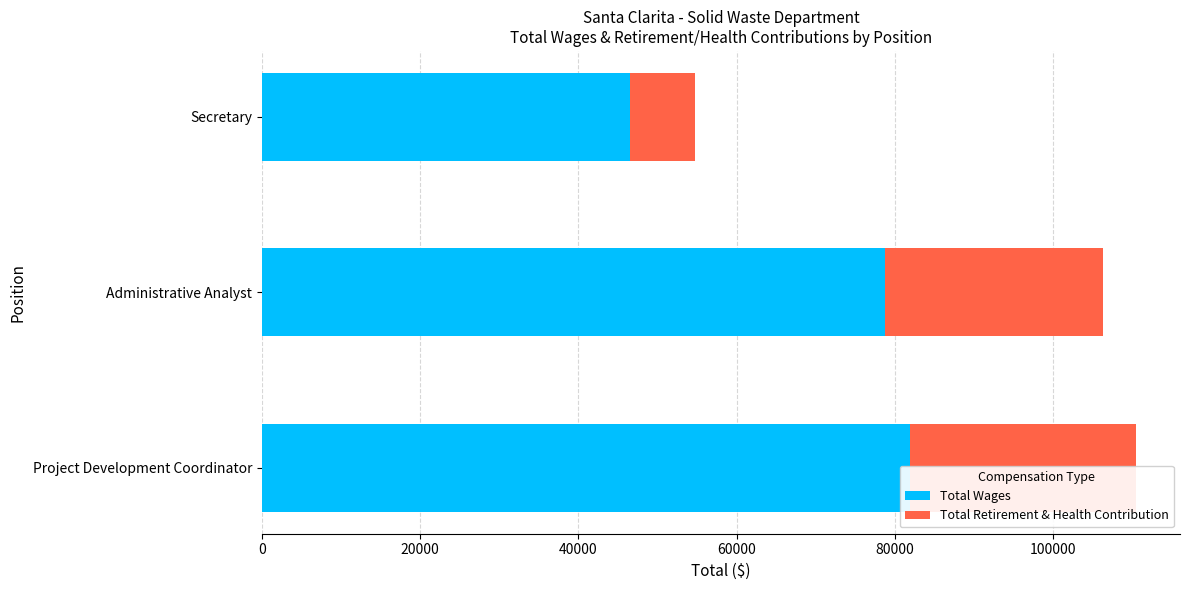

Rank the series at Project Development Coordinator from lowest to highest value.

Total Retirement & Health Contribution, Total Wages